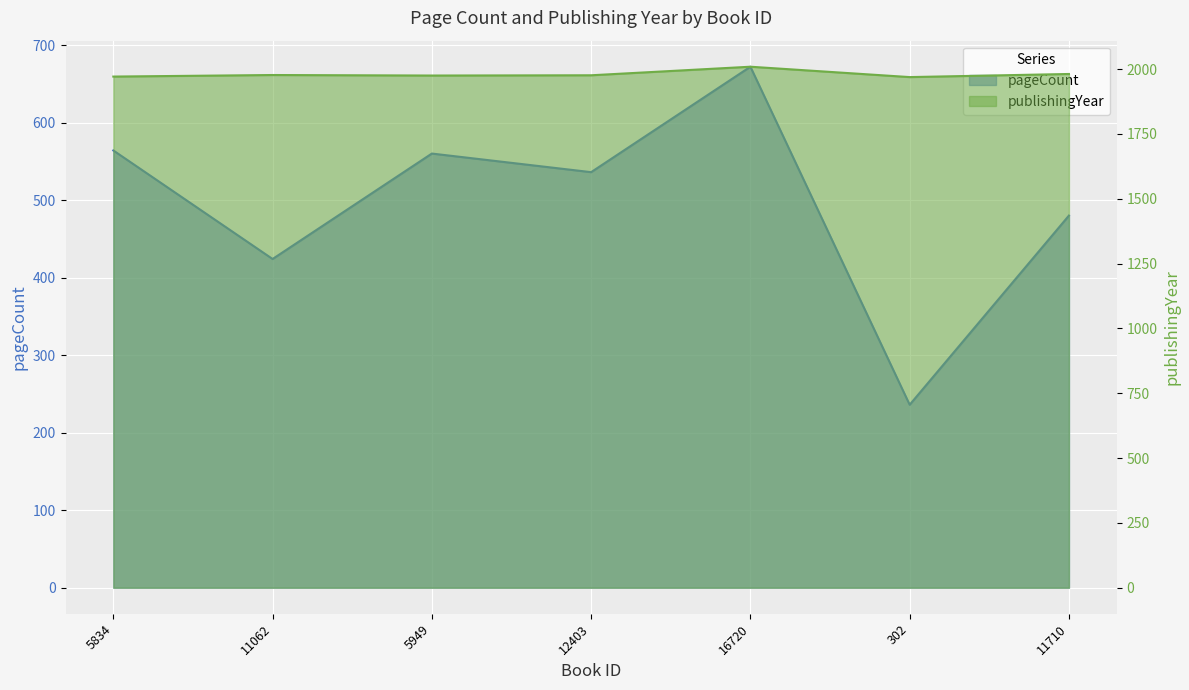

How many values in the pageCount series exceed 536?

3